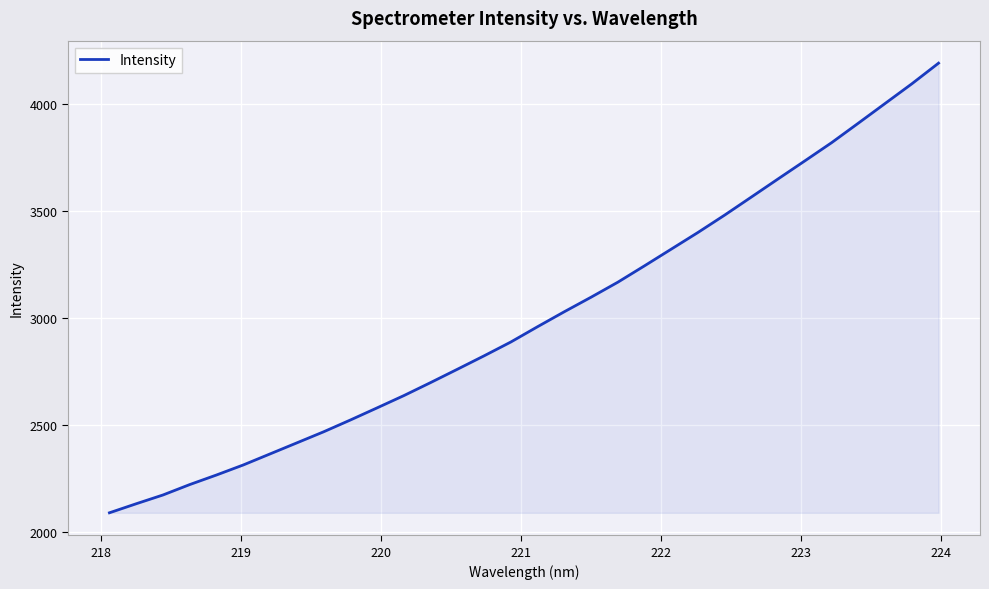

What is the difference between the maximum and minimum values?

2096.7